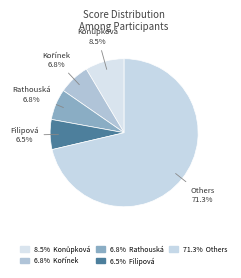

How many slices are in this pie chart?

5